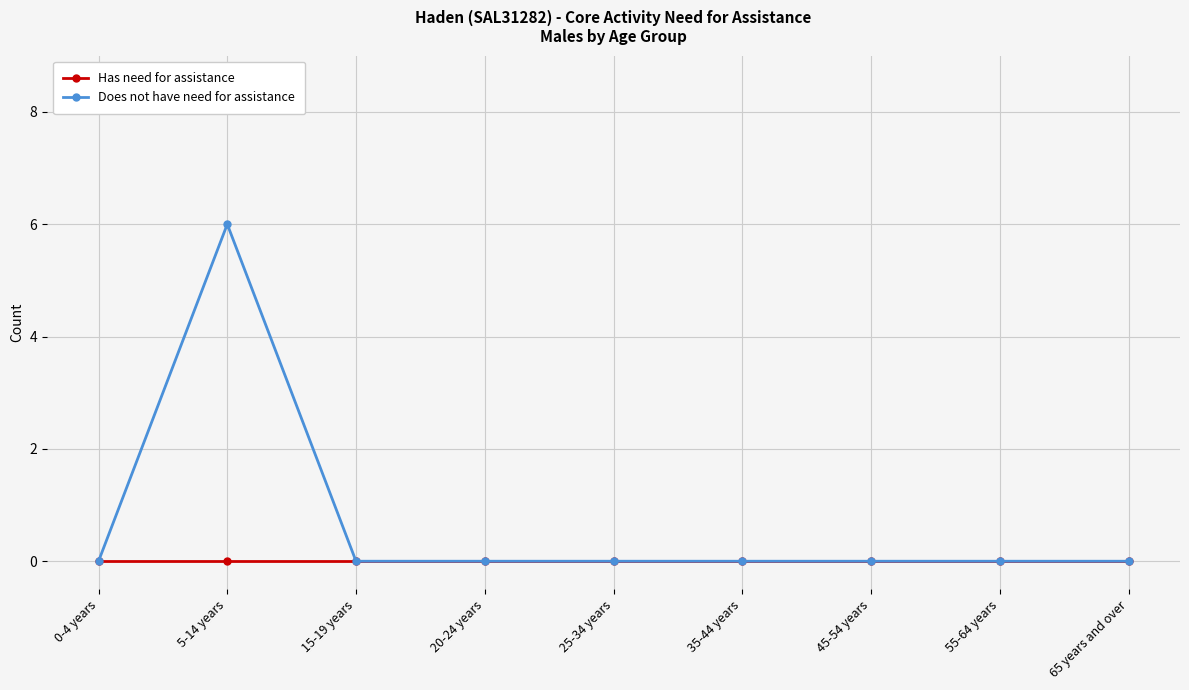

At which category is the sum across all series the highest?

5-14 years